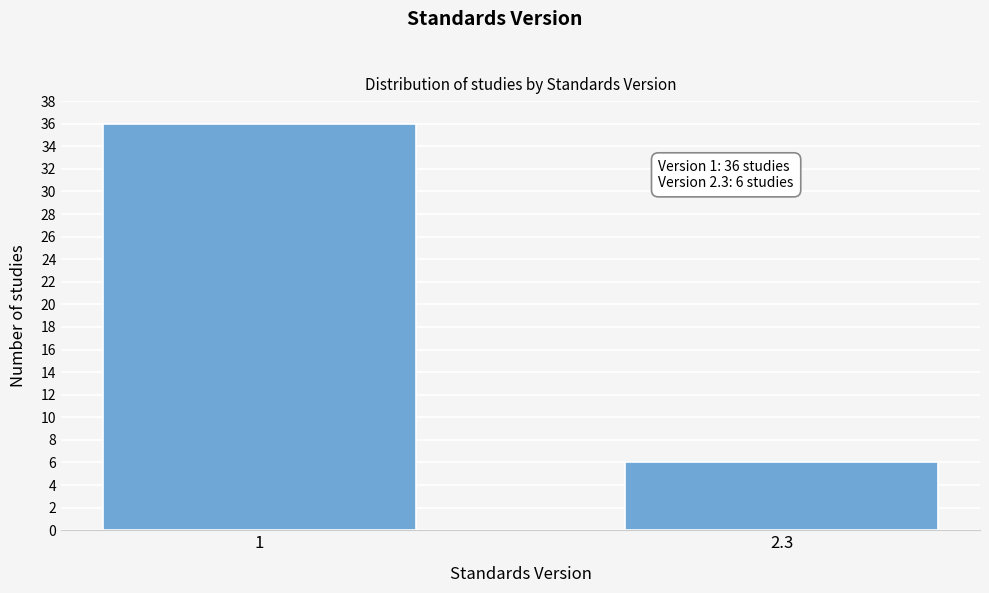

Reading right to left, transcribe all the data shown in this chart.

2.3=6	1=36